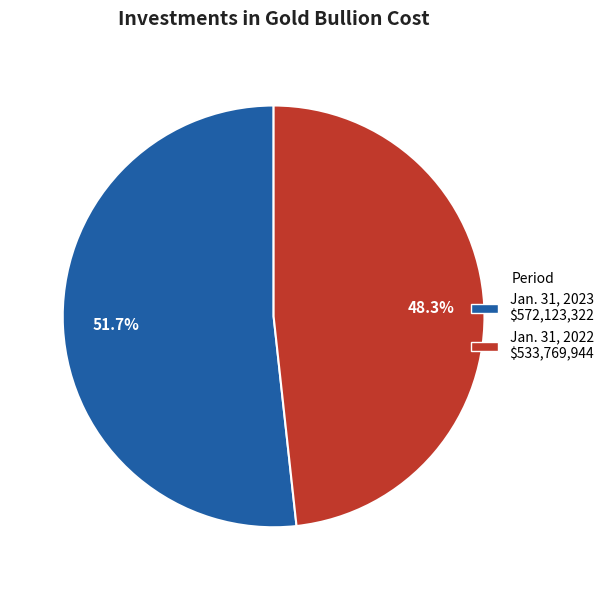

To the nearest percent, what portion does Jan. 31, 2023 represent?

52%